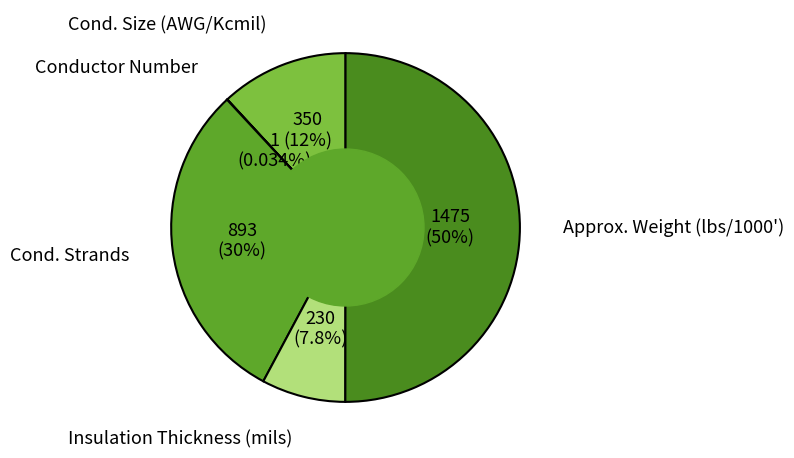

Does Insulation Thickness (mils) represent more than half of the total?

No